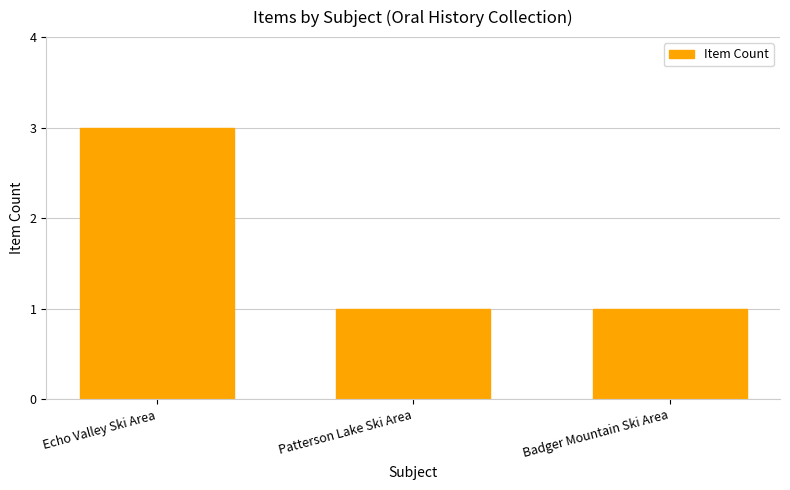

Which has a higher value, Echo Valley Ski Area or Patterson Lake Ski Area?

Echo Valley Ski Area